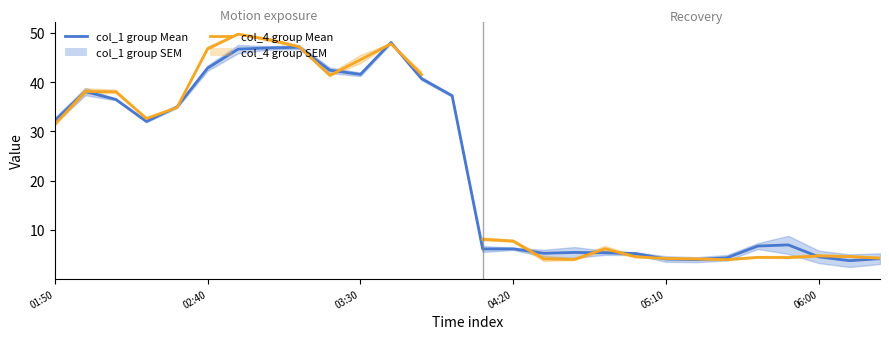

What is the highest value of the col_4 (Mean) series?

49.7